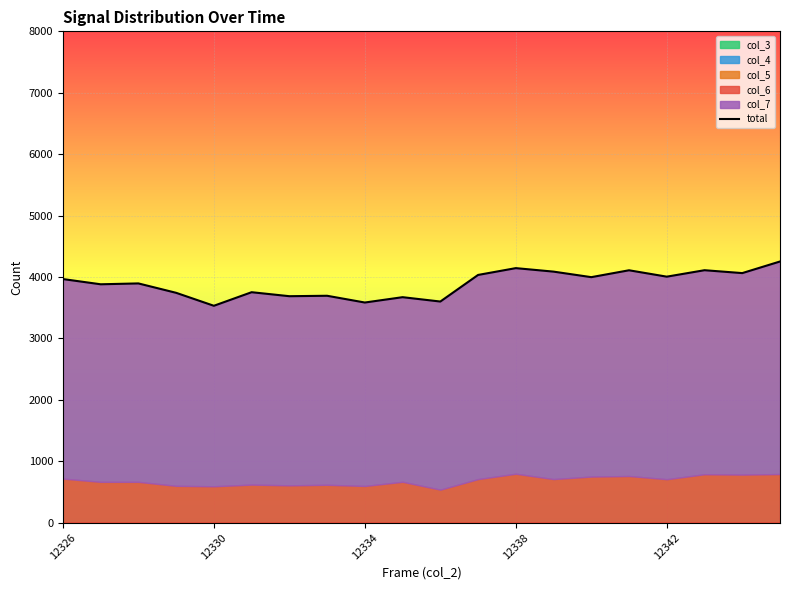

At which category does the chart reach its peak across all series?

19